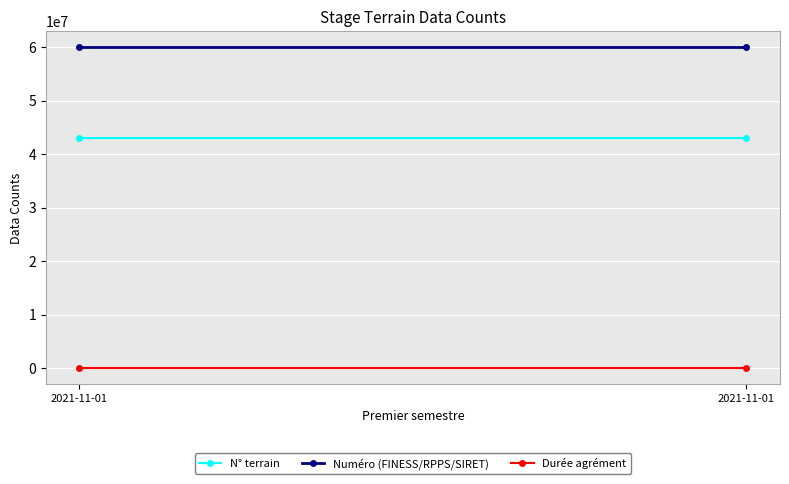

Where is Durée agrément nearest to the value 5?

2021-11-01